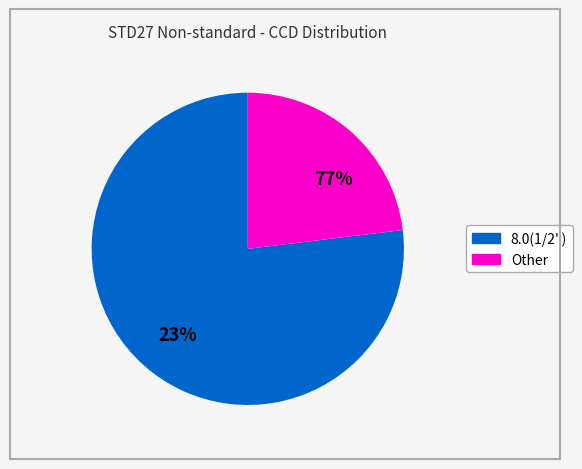

What is the total percentage of Other and 8.0(1/2")?

100.0%